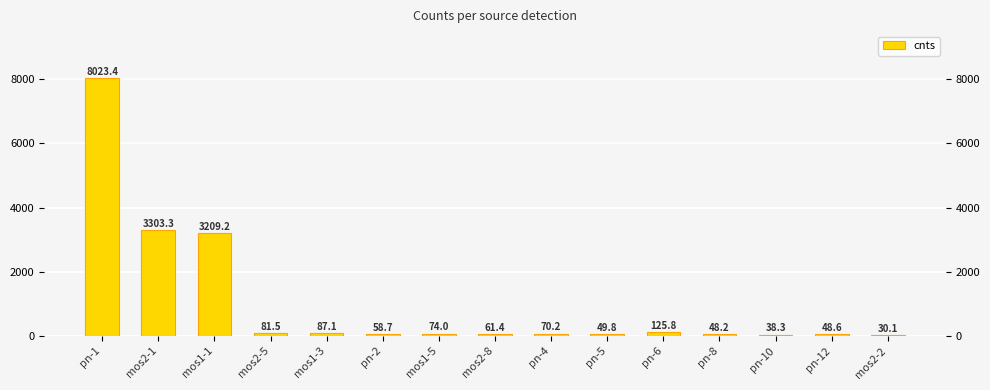

The value at pn-4 is 31.9. True or false?

False